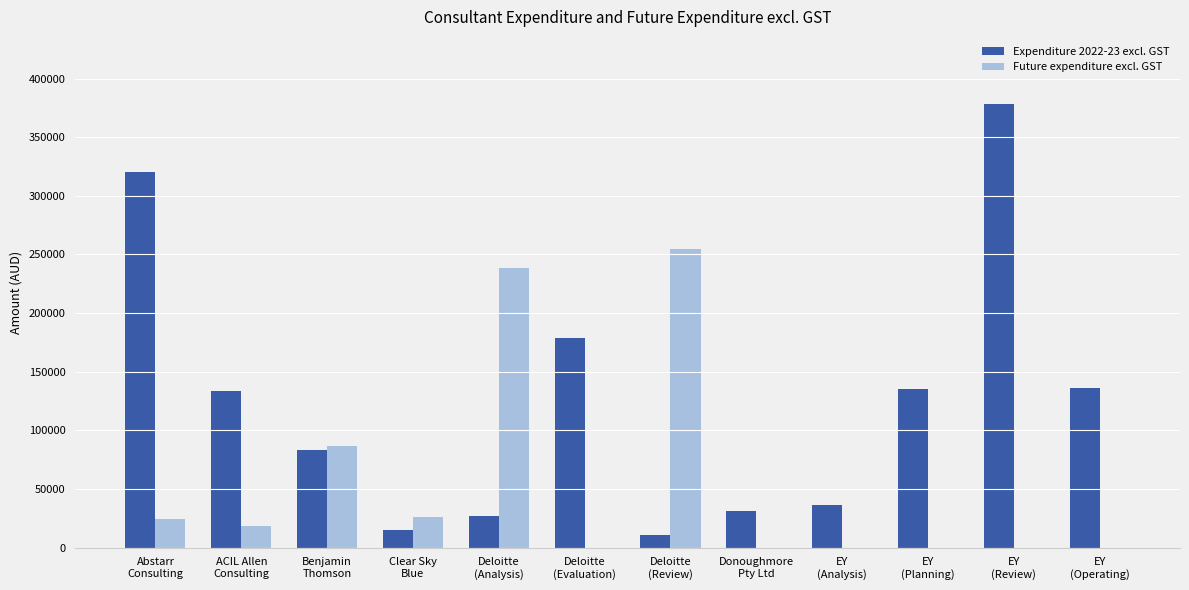

What is the maximum value shown in the chart?

378742